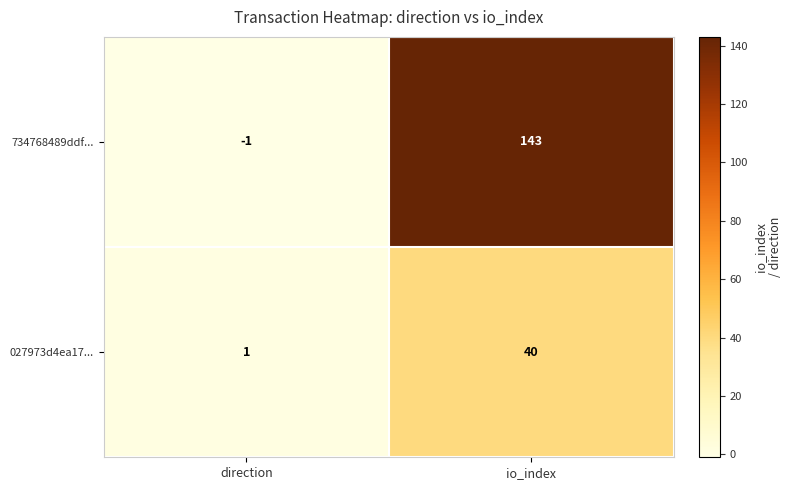

Reading right to left, what are all the values shown in this chart?

734768489ddf...: 143	-1
027973d4ea17...: 40	1